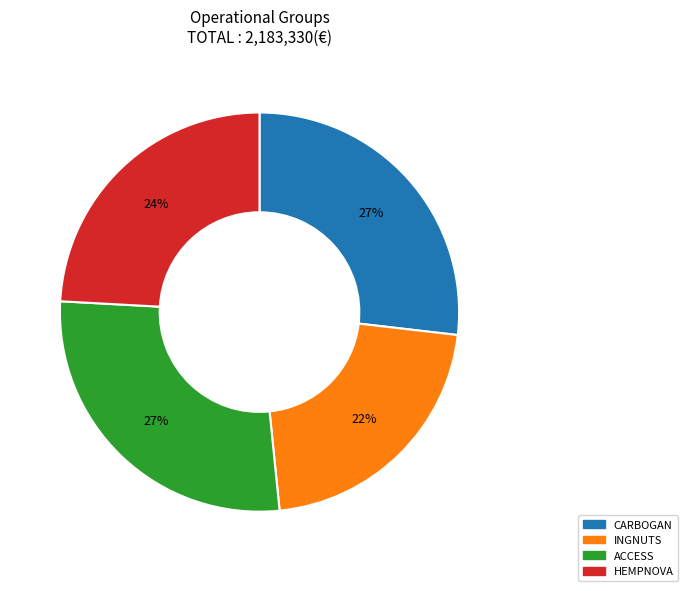

Combined, do HEMPNOVA and ACCESS account for over 50%?

Yes